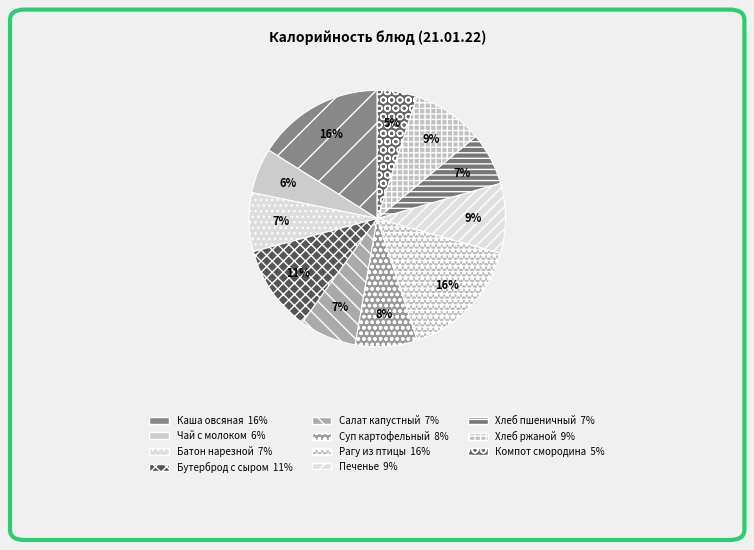

Which category has the smallest portion of the pie?

компот из черной смородины